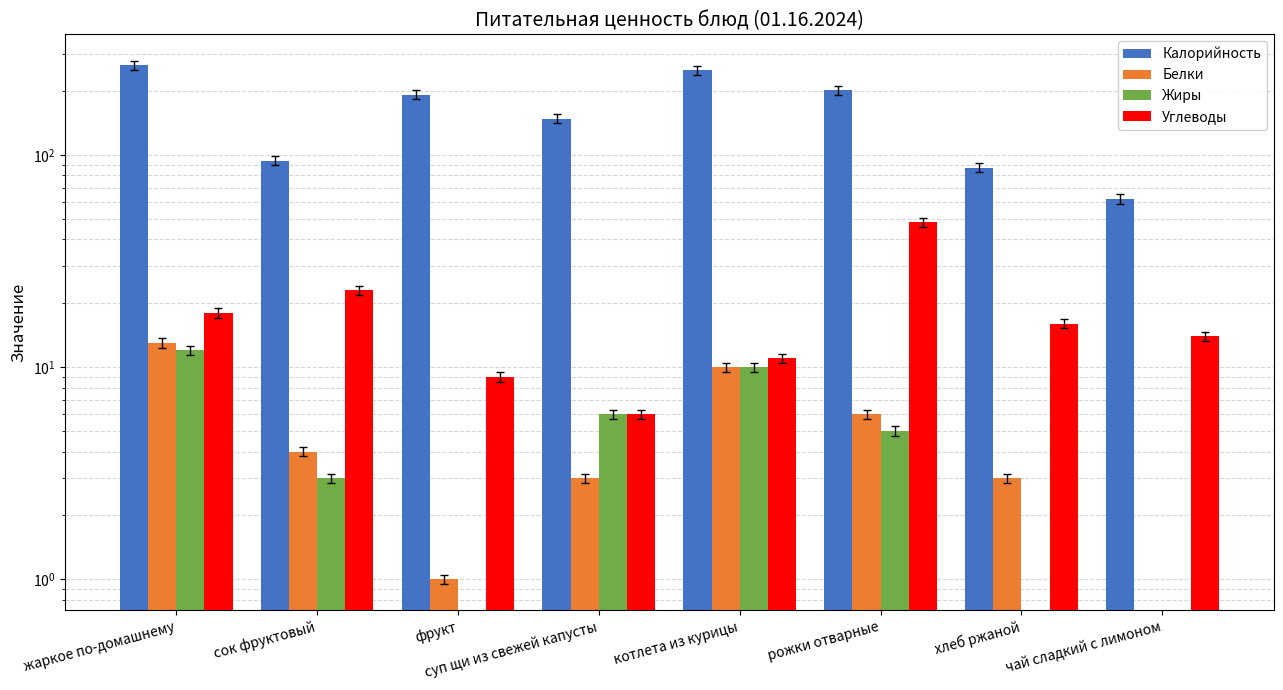

Does the chart contain stacked bars?

No